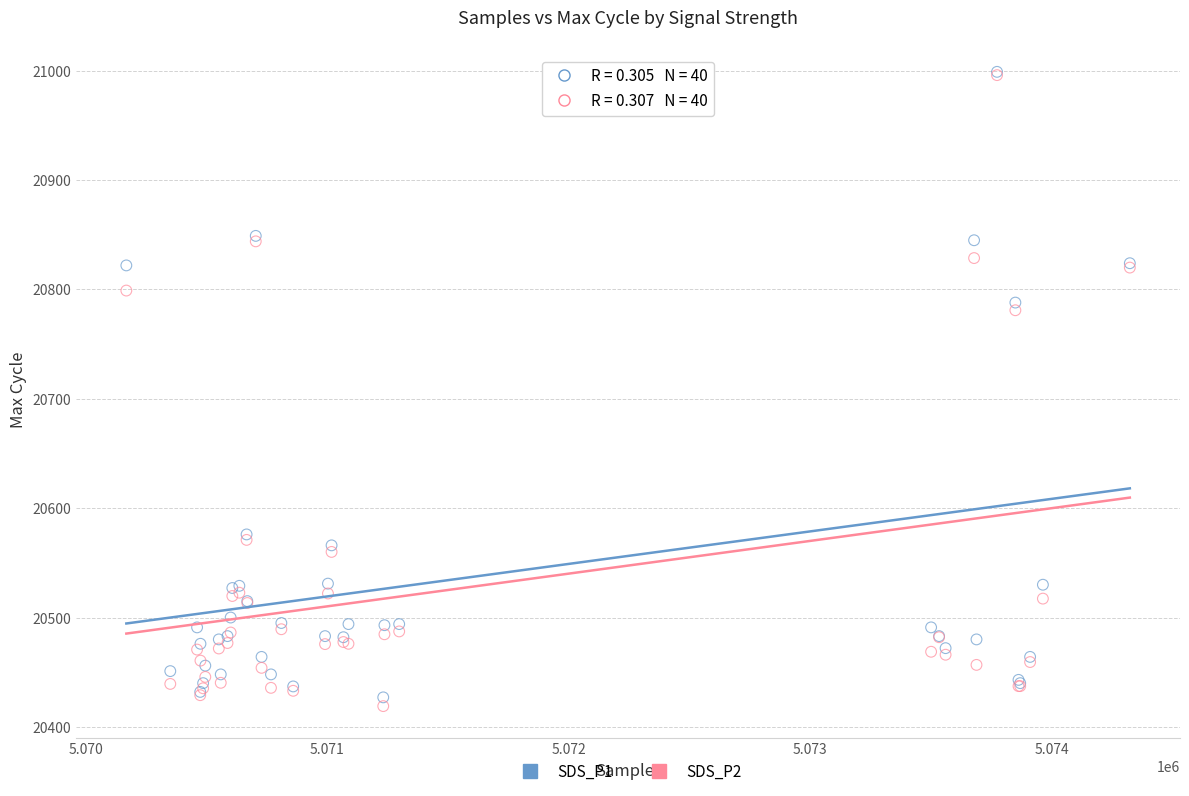

In the SDS_P1 series, what Y value is closest to 20713?

20788.0